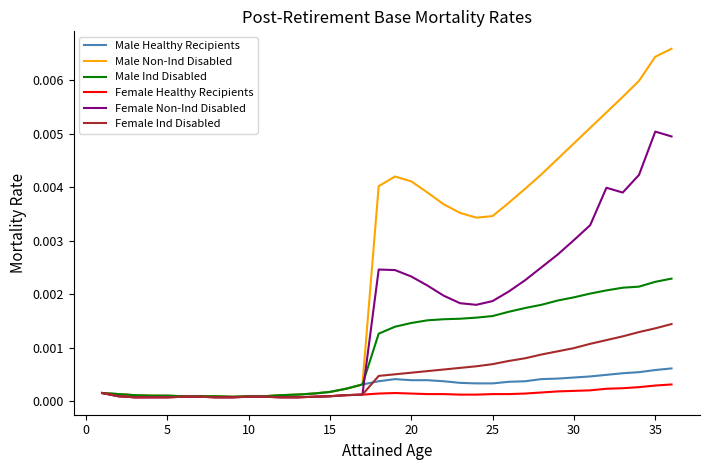

Which series has the widest spread of values?

Male Non-Ind Disabled